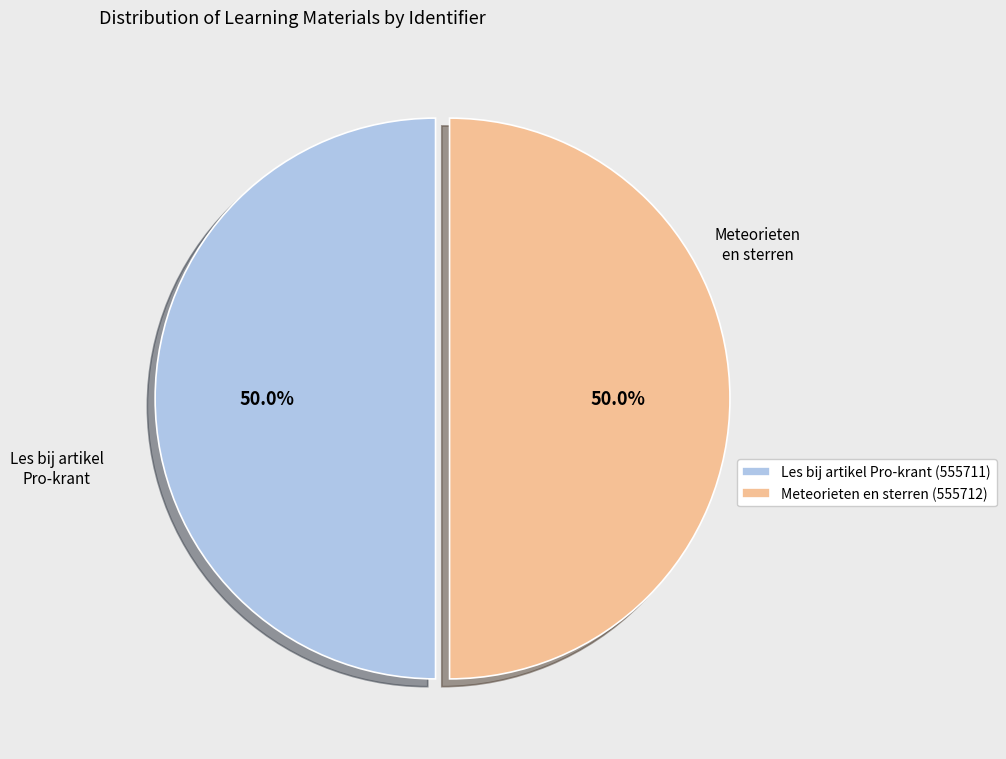

Is the sum of Meteorieten en sterren and Les bij artikel Pro-krant greater than half?

Yes